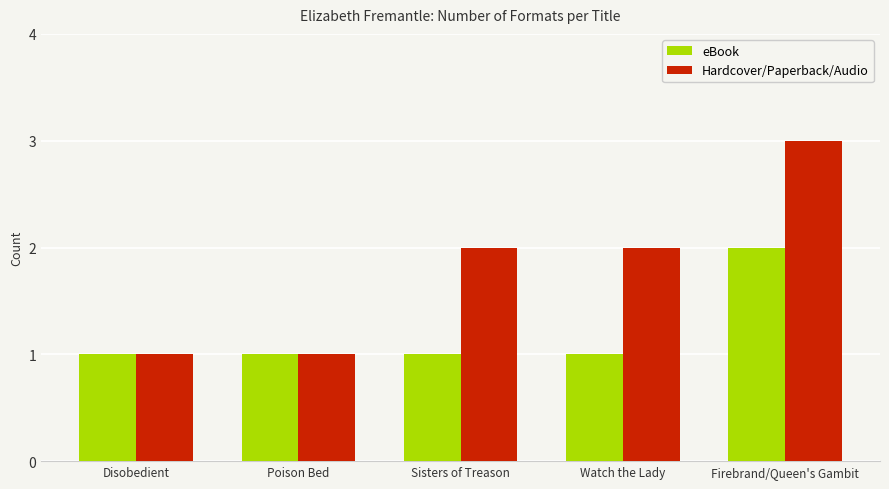

Count the eBook values in the range 1 to 2.

5